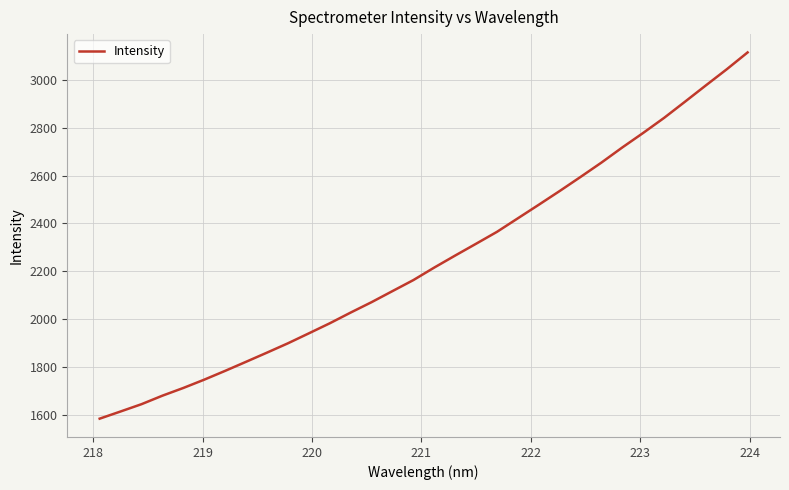

What is the difference between the maximum and minimum values?

1531.9